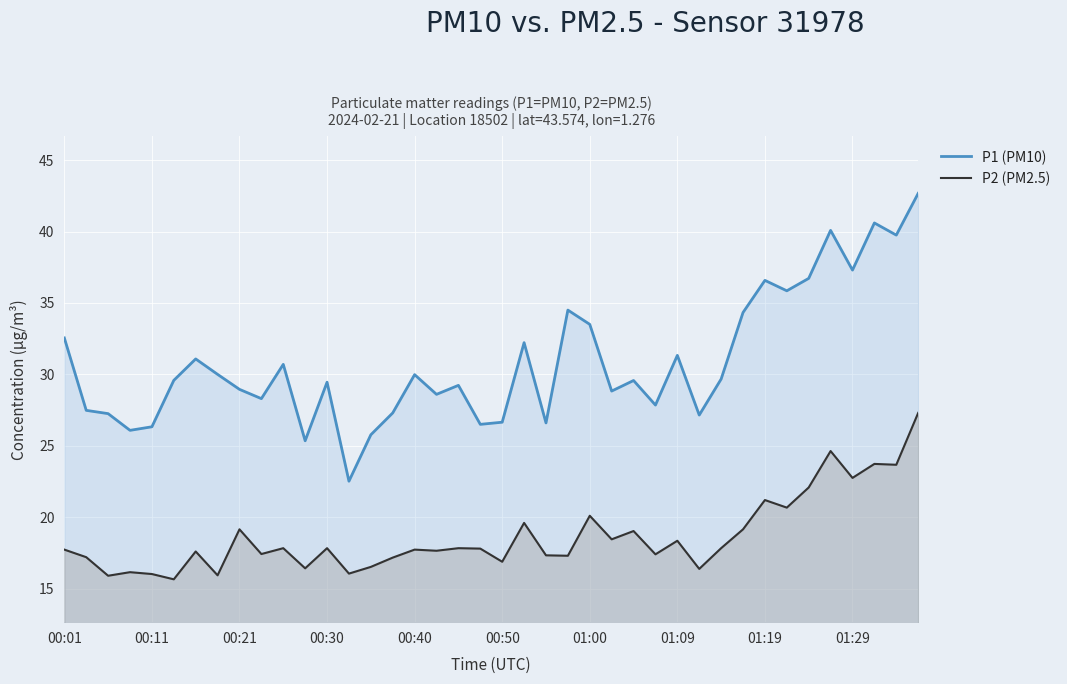

Reading right to left, extract all data points from this chart.

P1 (PM10): 42.7	39.8	40.6	37.3	40.1	36.7	35.9	36.6	34.3	29.7	27.1	31.3	27.9	29.6	28.8	33.5	34.5	26.6	32.2	26.6	26.5	29.2	28.6	30.0	27.3	25.8	22.5	29.4	25.4	30.7	28.3	28.9	30.0	31.1	29.6	26.3	26.1	27.2	27.5	32.5
P2 (PM2.5): 27.3	23.7	23.7	22.8	24.6	22.1	20.7	21.2	19.1	17.8	16.4	18.4	17.4	19.0	18.4	20.1	17.3	17.3	19.6	16.9	17.8	17.8	17.6	17.7	17.2	16.5	16.1	17.8	16.4	17.8	17.4	19.1	15.9	17.6	15.7	16.0	16.1	15.9	17.2	17.7